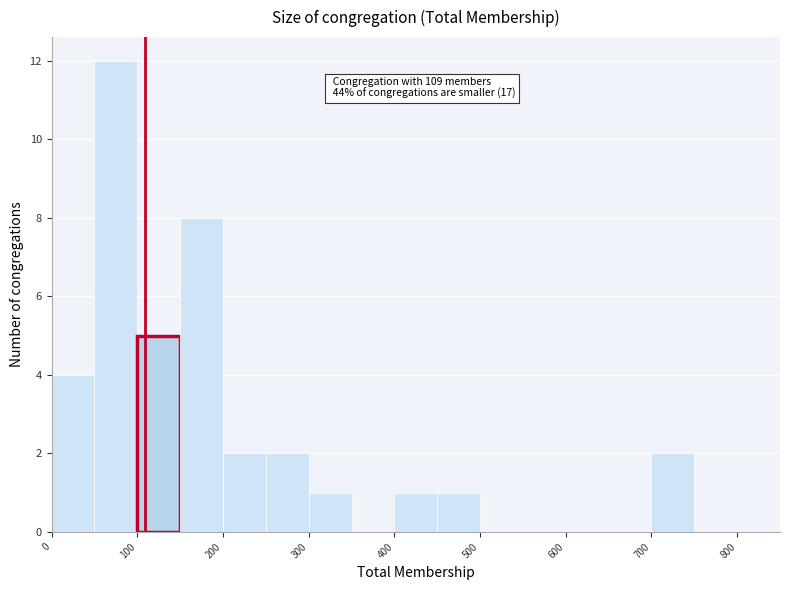

Over which range of the x-axis is the bar tallest?

50 to 100